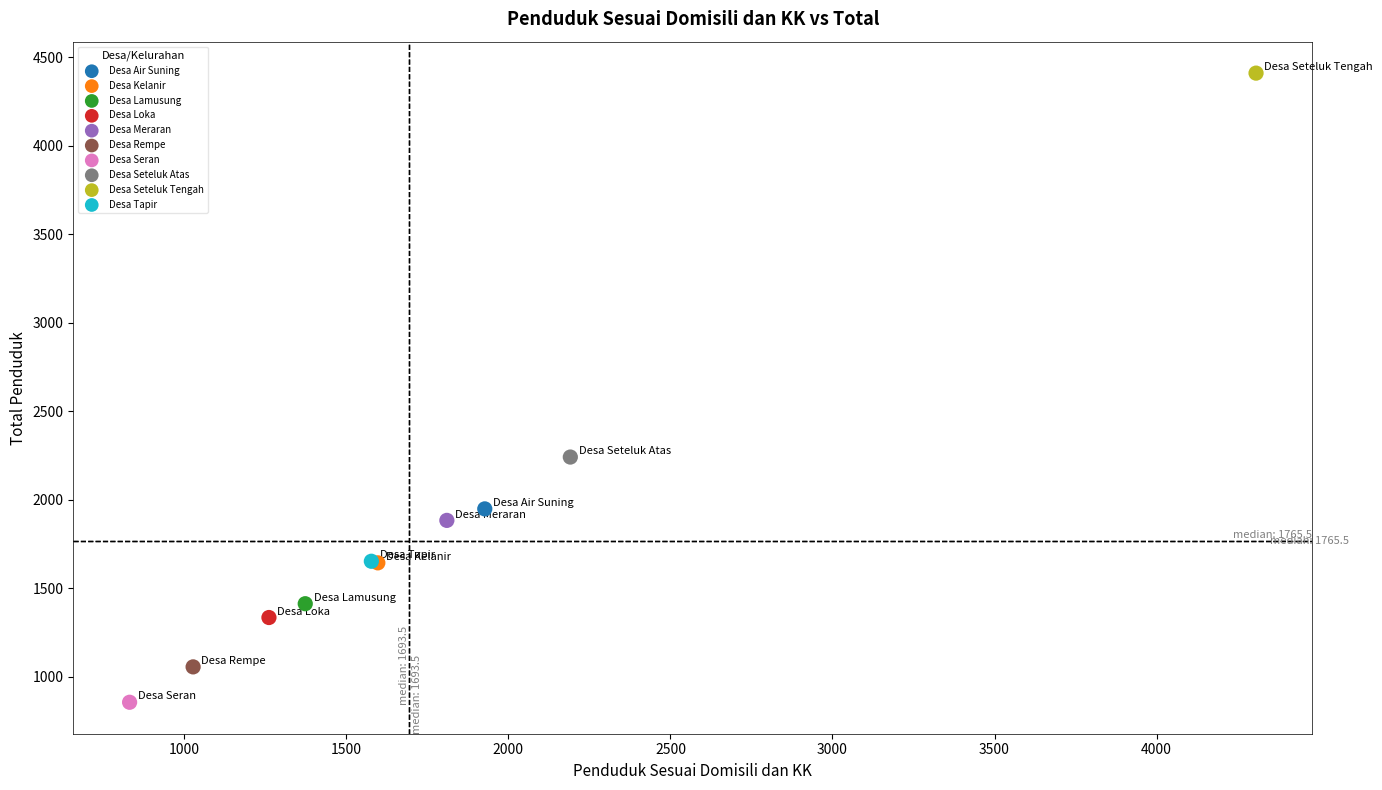

Which series reaches the minimum Y coordinate?

Desa Seran